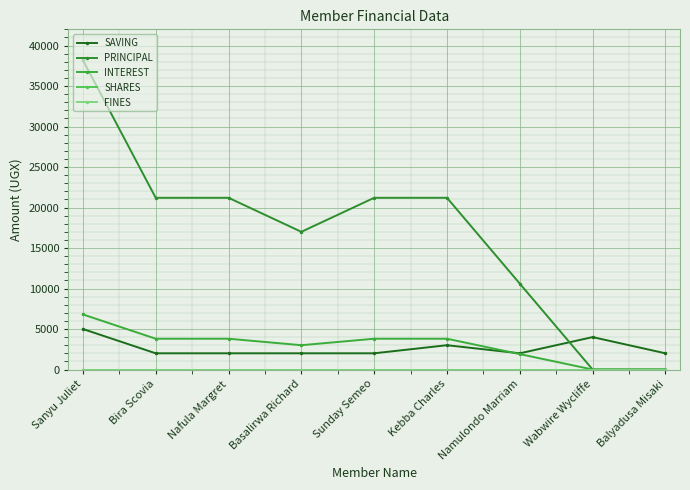

Does the chart have visible grid lines?

Yes